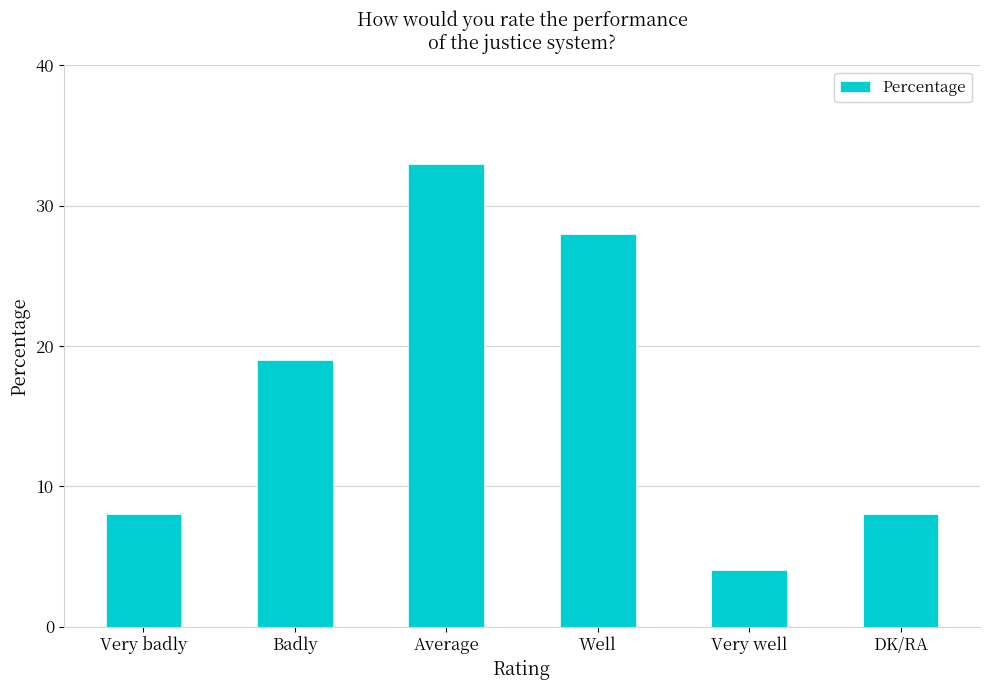

Reading left to right, transcribe all the data shown in this chart.

8	19	33	28	4	8